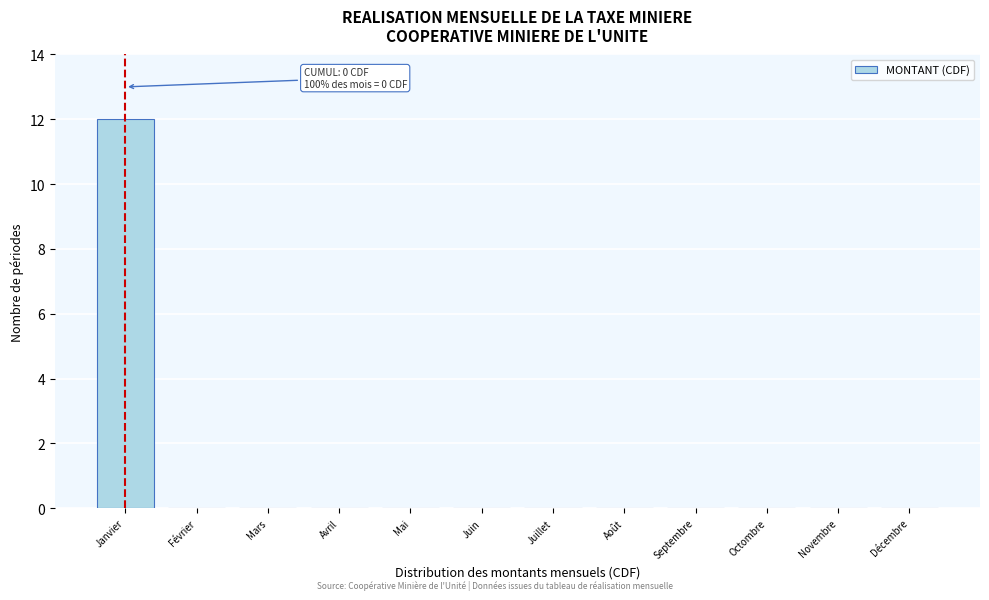

Reading left to right, transcribe all the data shown in this chart.

Janvier=12	Février=0	Mars=0	Avril=0	Mai=0	Juin=0	Juillet=0	Août=0	Septembre=0	Octombre=0	Novembre=0	Décembre=0